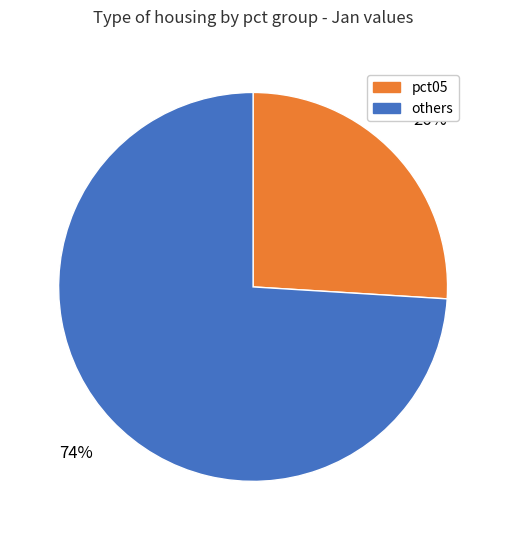

To the nearest percent, what is the average slice percentage?

50%